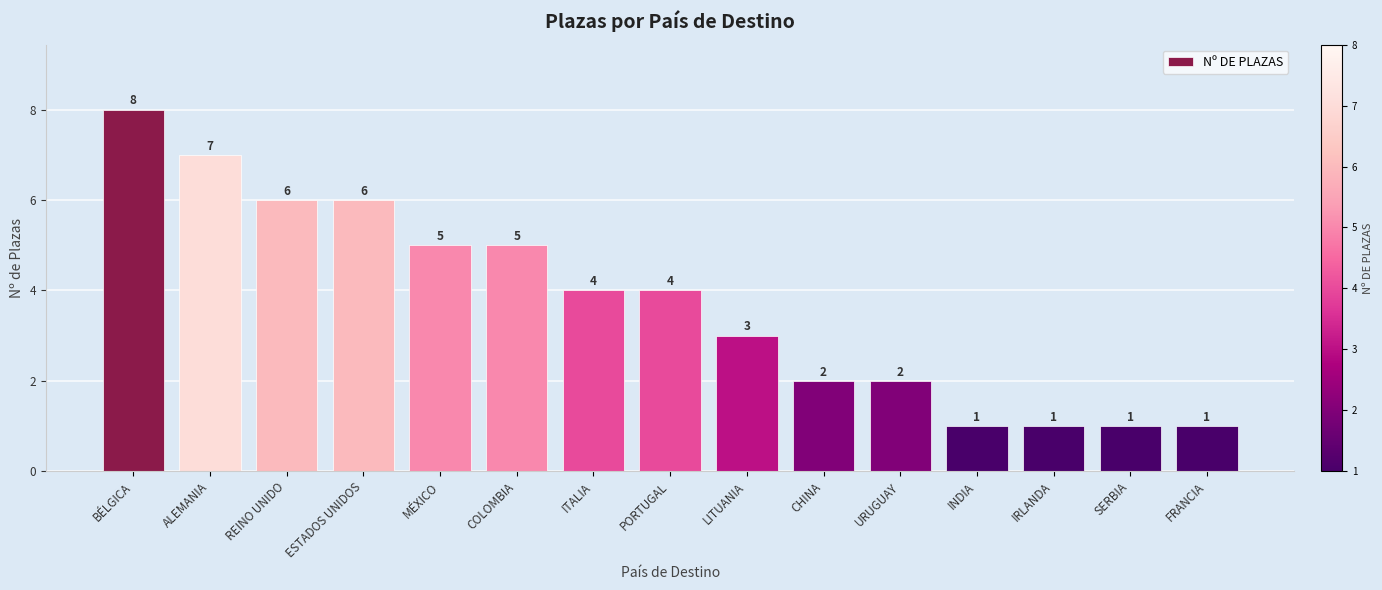

Count the number of data series in this chart.

1